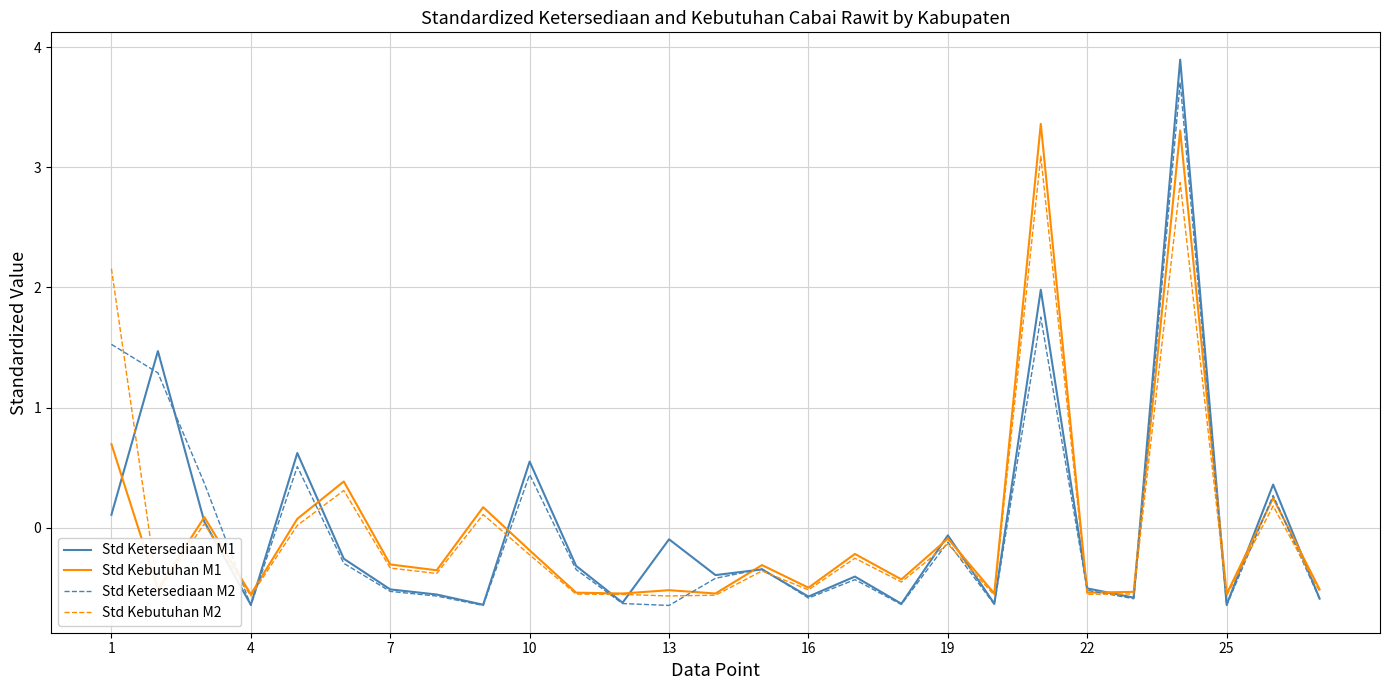

What are all the series names shown in the legend?

Std Ketersediaan M1, Std Kebutuhan M1, Std Ketersediaan M2, Std Kebutuhan M2